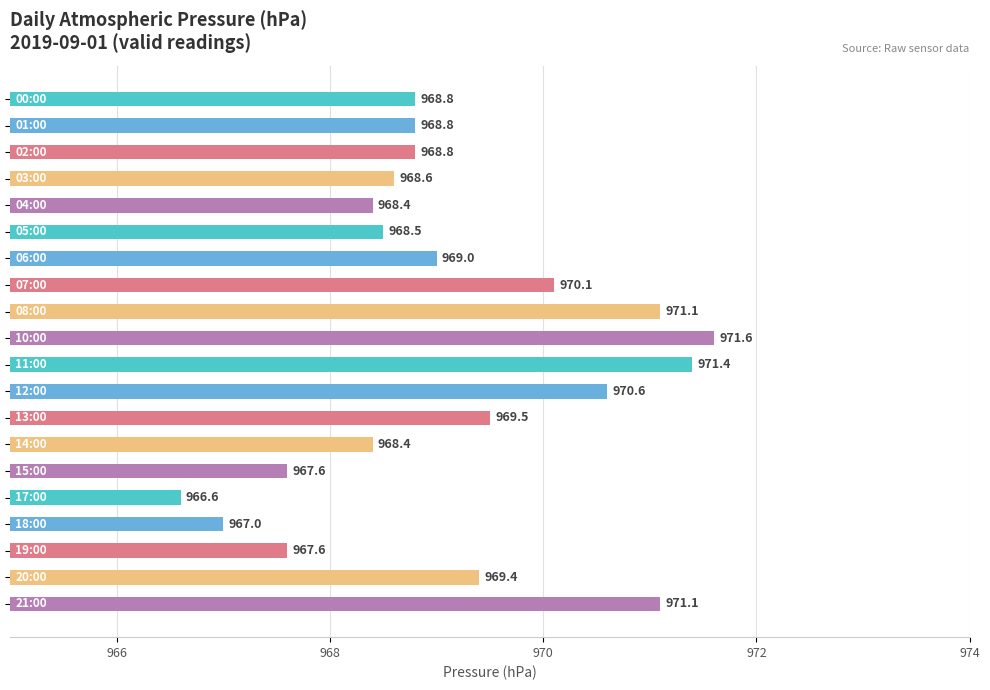

True or false: the data shows 1.7 at 970.

False